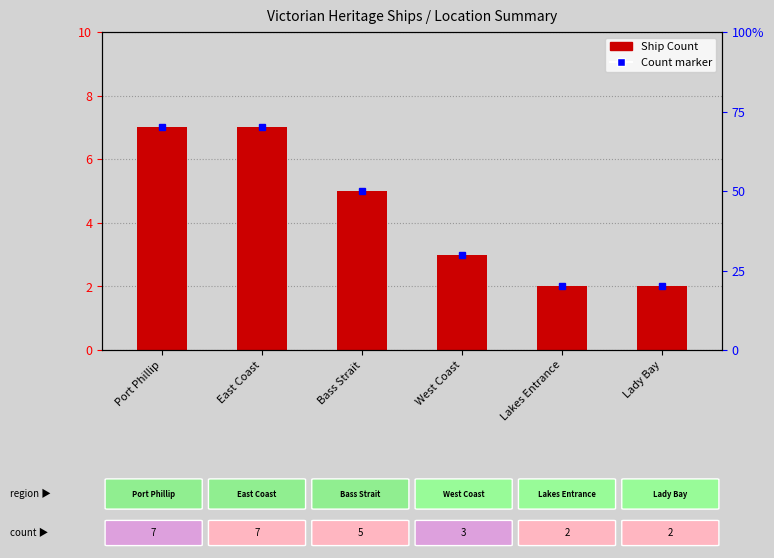

The chart shows a value of 7 at Bass Strait. True or false?

False